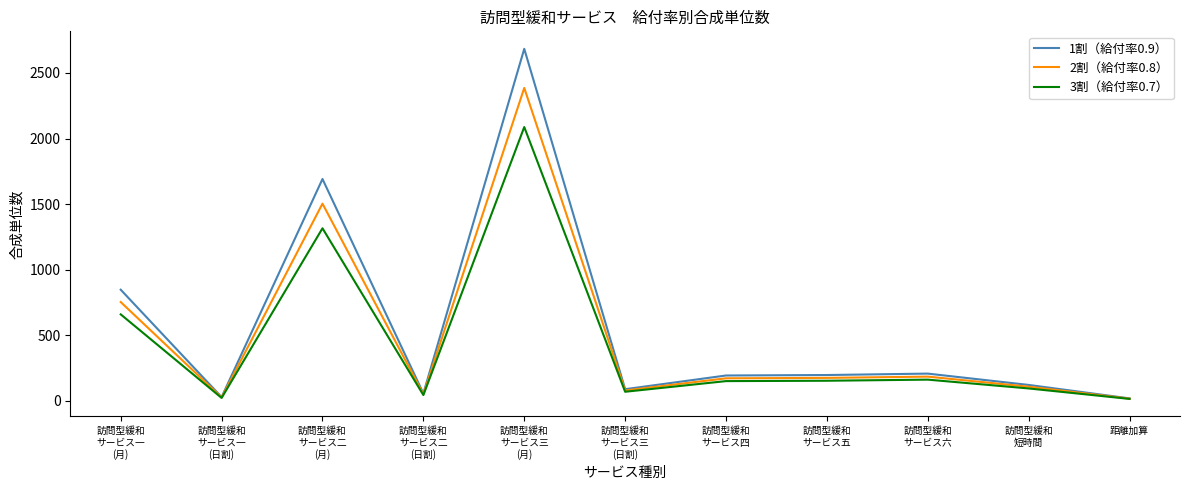

Which series has the largest range (max minus min)?

1割（給付率0.9）